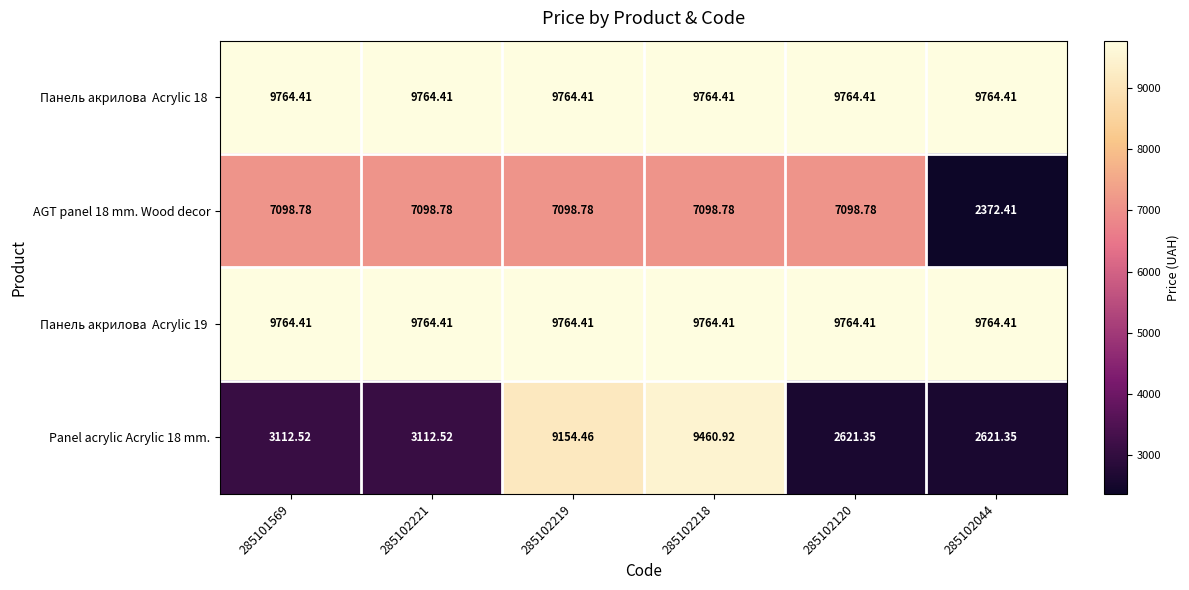

How many categories are shown in the chart?

6